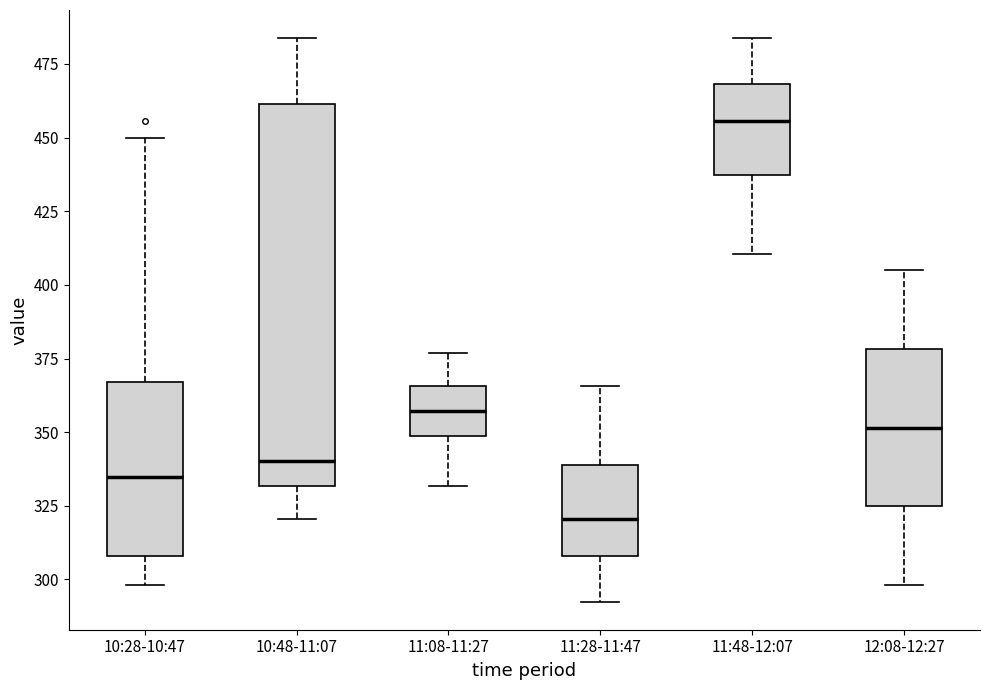

Reading left to right, read every box against the y-axis: the position of its median line, the range the box covers, and the ends of its whiskers. The values are not printed on the chart, so give them approximately, as read against the axis.

10:28-10:47: median 335, box 310 to 365, whiskers 300 to 450
10:48-11:07: median 340, box 330 to 460, whiskers 320 to 485
11:08-11:27: median 355, box 350 to 365, whiskers 330 to 375
11:28-11:47: median 320, box 310 to 340, whiskers 295 to 365
11:48-12:07: median 455, box 435 to 470, whiskers 410 to 485
12:08-12:27: median 350, box 325 to 380, whiskers 300 to 405